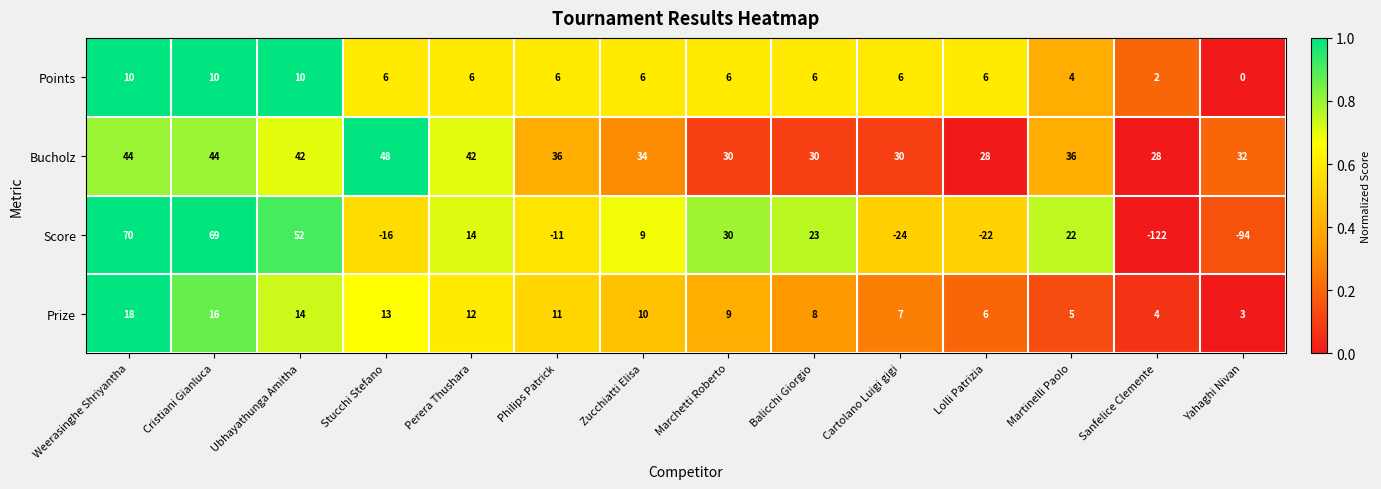

What is the total value across all series at Cristiani Gianluca?

139